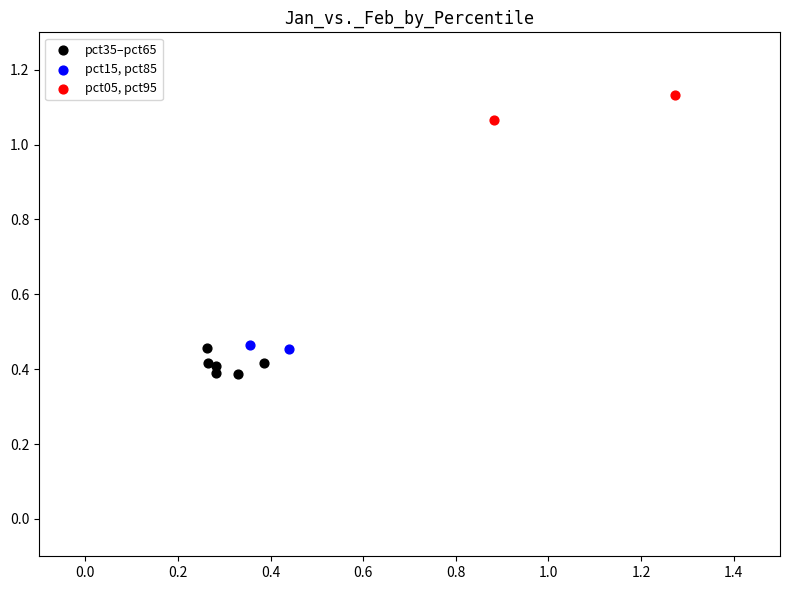

What are all the series names shown in the legend?

pct35–pct65, pct15, pct85, pct05, pct95